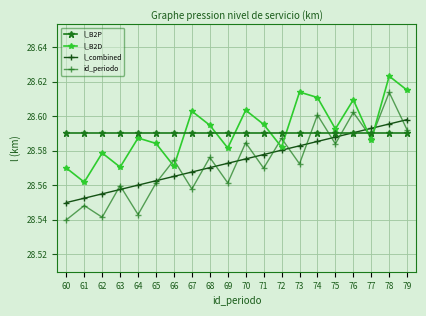

Which series changed the most between 61 and 72?

id_periodo